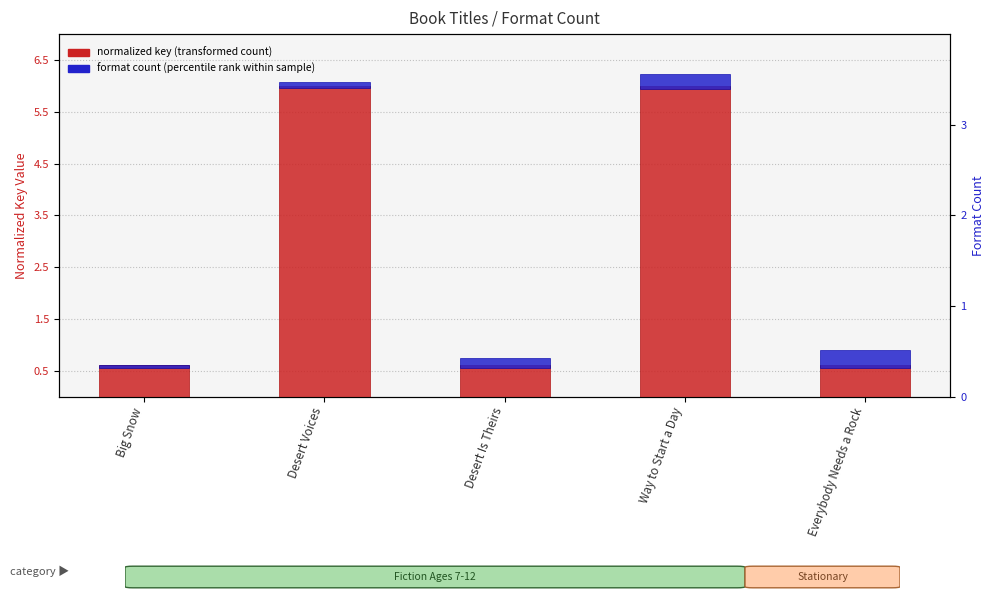

What is the sum of all format count (percentile rank within sample) values?

1.0